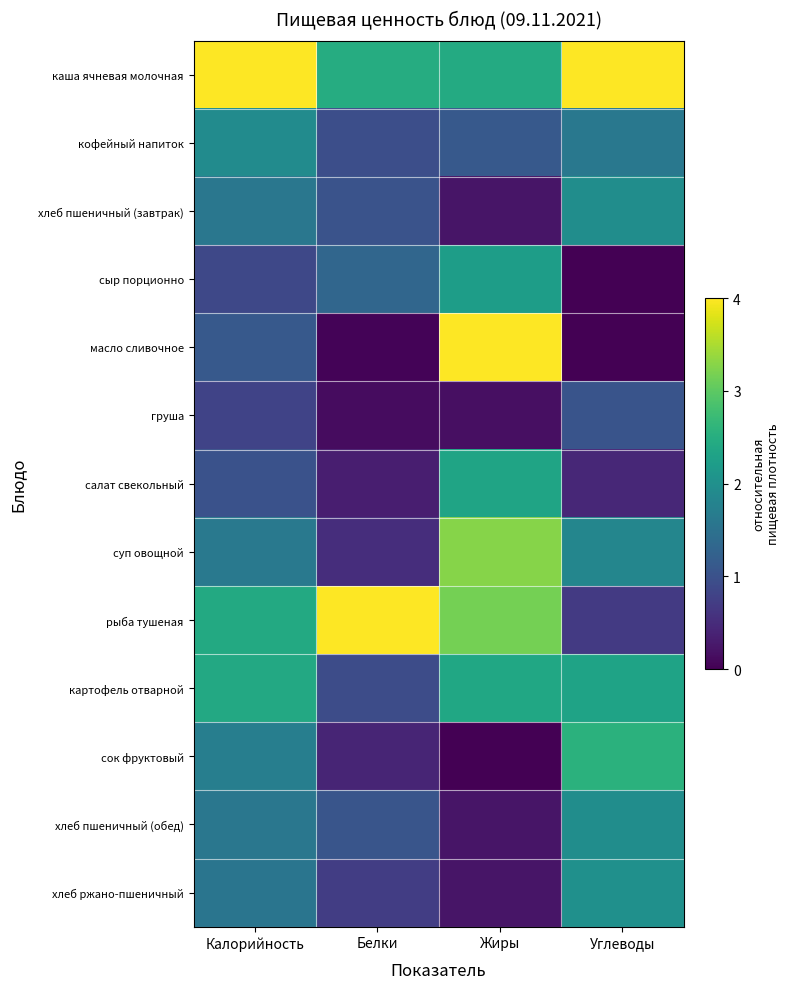

Which has a higher value, Белки or Углеводы?

Углеводы